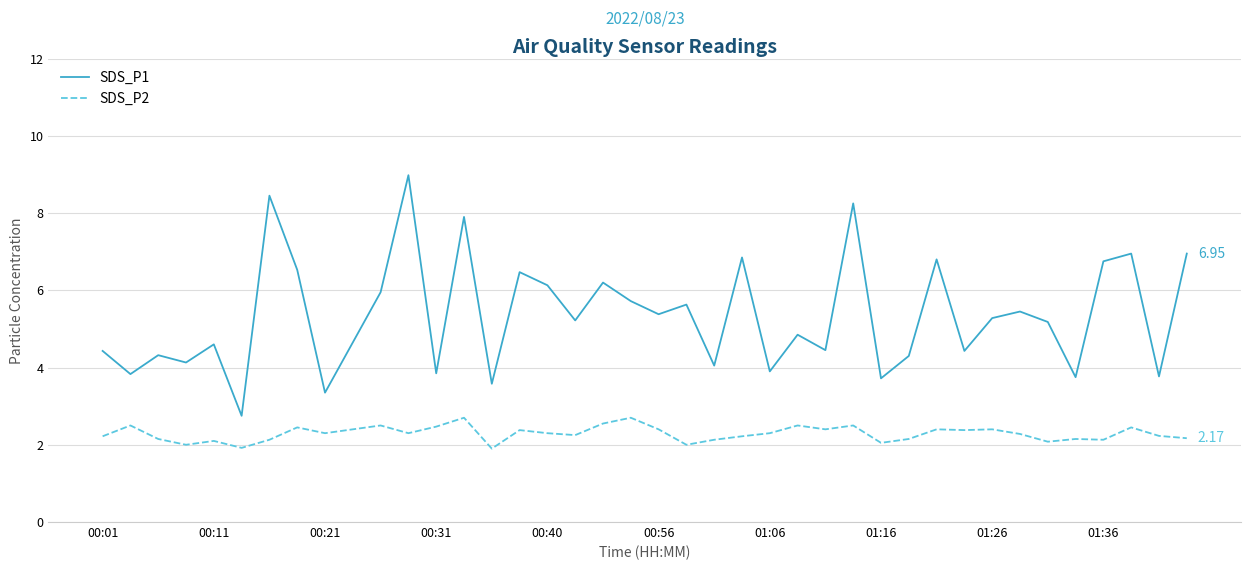

In SDS_P2, how many points are lower than both neighbors (excluding endpoints)?

12